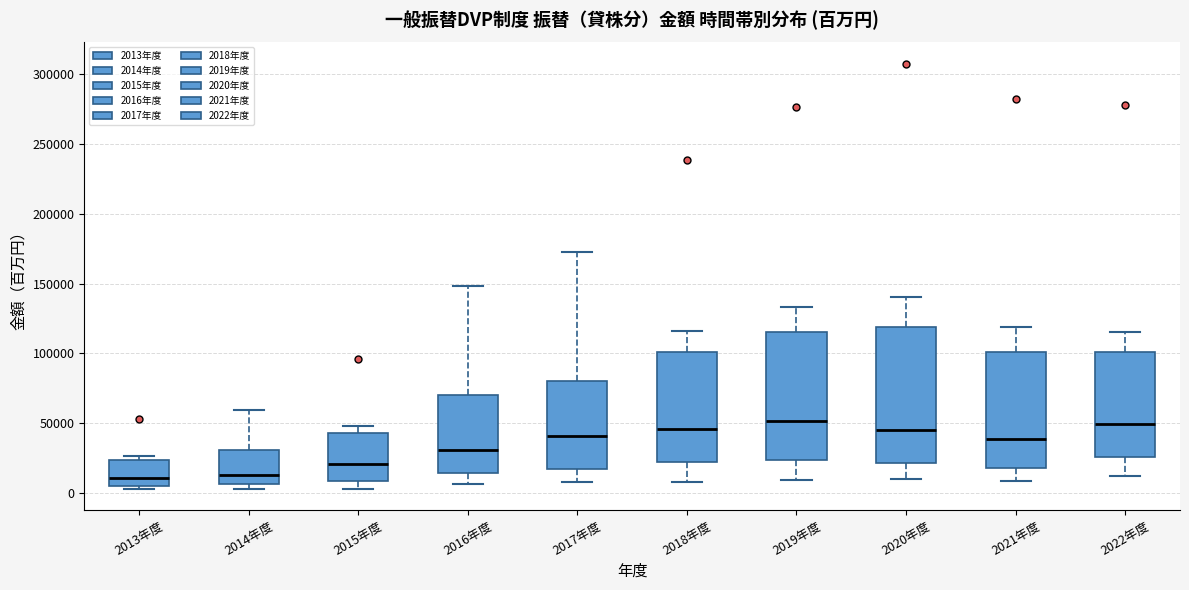

Reading left to right, read every box against the y-axis: the position of its median line, the range the box covers, and the ends of its whiskers. The values are not printed on the chart, so give them approximately, as read against the axis.

2013年度: median 10000, box 5000 to 25000, whiskers 5000 (just below the box's lower edge) to 25000 (just above the box's upper edge)
2014年度: median 15000, box 5000 to 30000, whiskers 5000 (just below the box's lower edge) to 60000
2015年度: median 20000, box 10000 to 45000, whiskers 5000 to 50000
2016年度: median 30000, box 15000 to 70000, whiskers 5000 to 150000
2017年度: median 40000, box 15000 to 80000, whiskers 10000 to 170000
2018年度: median 45000, box 25000 to 100000, whiskers 10000 to 115000
2019年度: median 50000, box 25000 to 115000, whiskers 10000 to 135000
2020年度: median 45000, box 20000 to 120000, whiskers 10000 to 140000
2021年度: median 40000, box 20000 to 100000, whiskers 10000 to 120000
2022年度: median 50000, box 25000 to 100000, whiskers 10000 to 115000